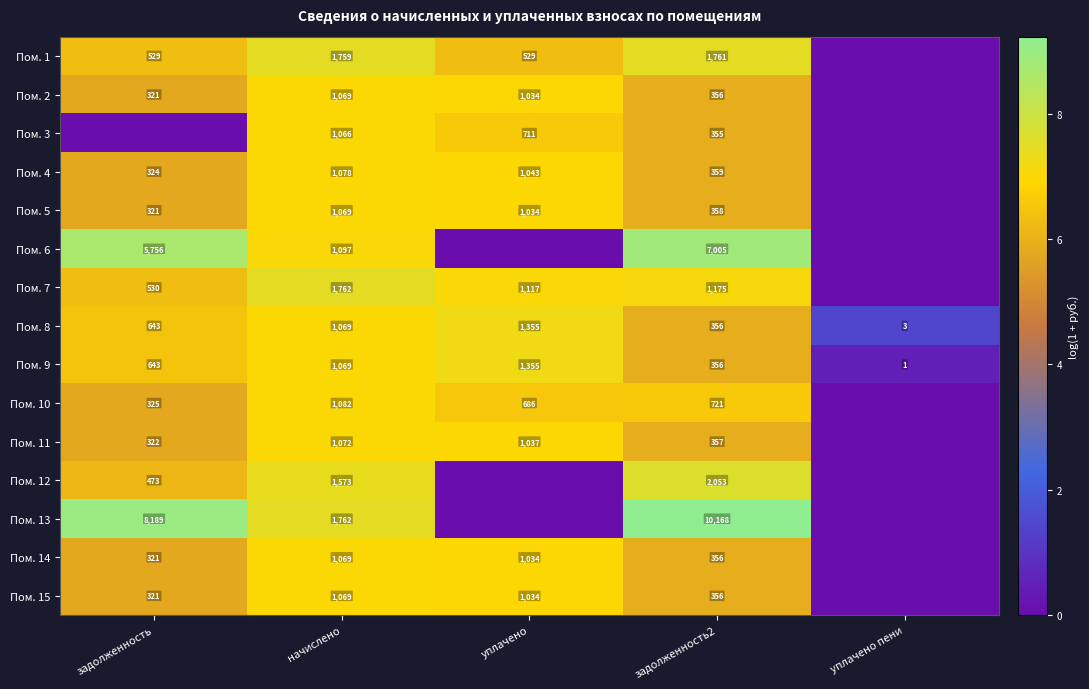

What is the difference between the second highest and minimum values in the Пом. 9 series?

1068